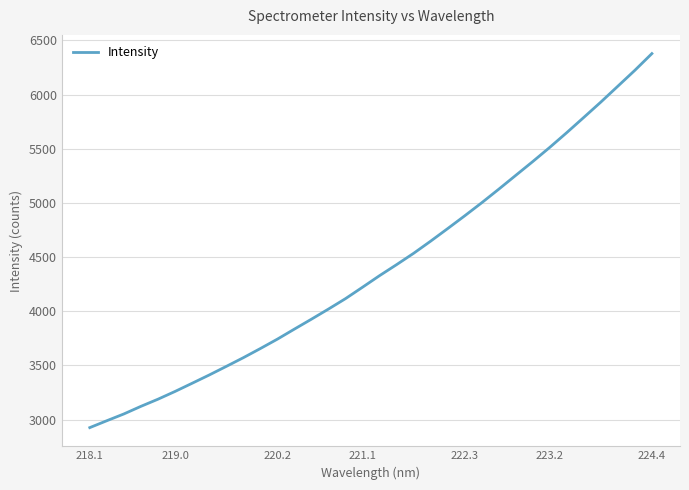

What is the sum of all values?

149784.3